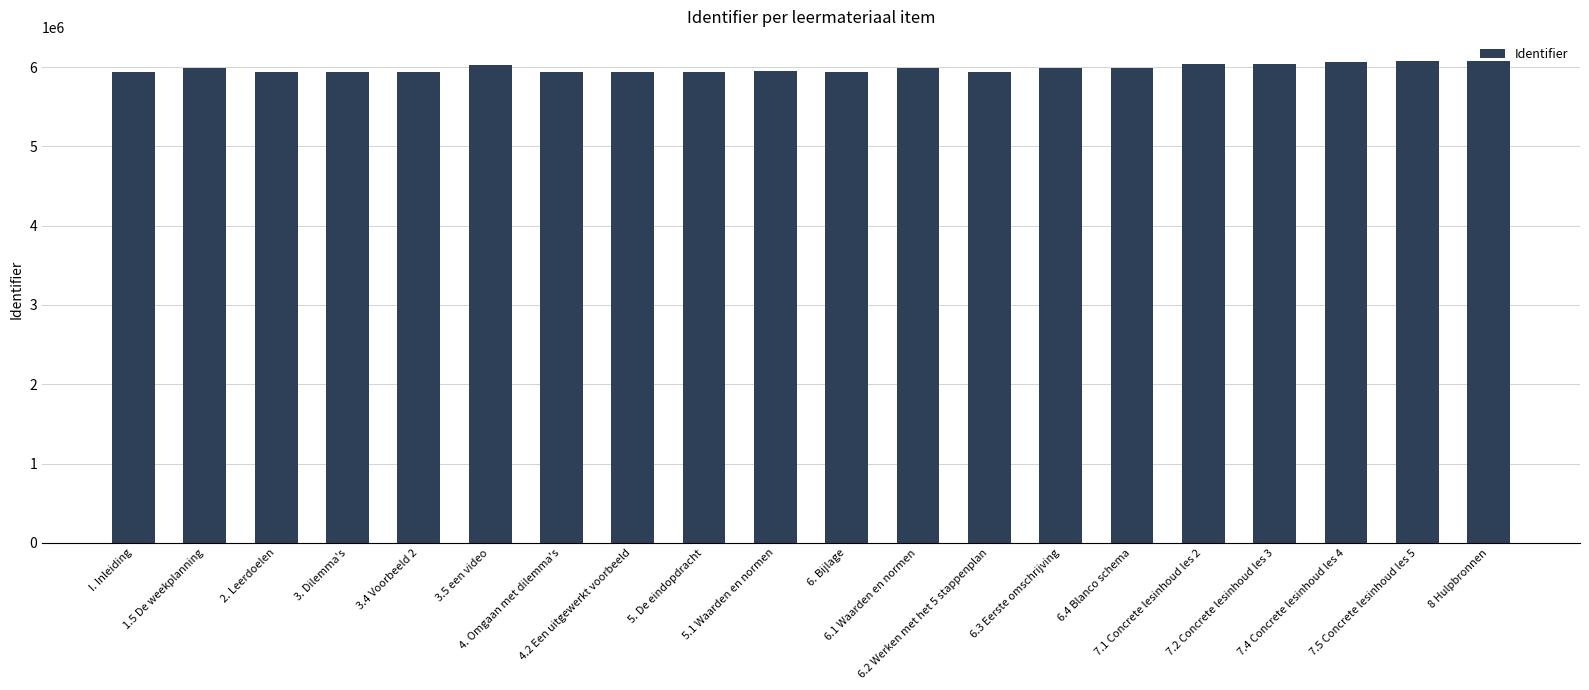

What is the difference between the maximum and second lowest values?

140293